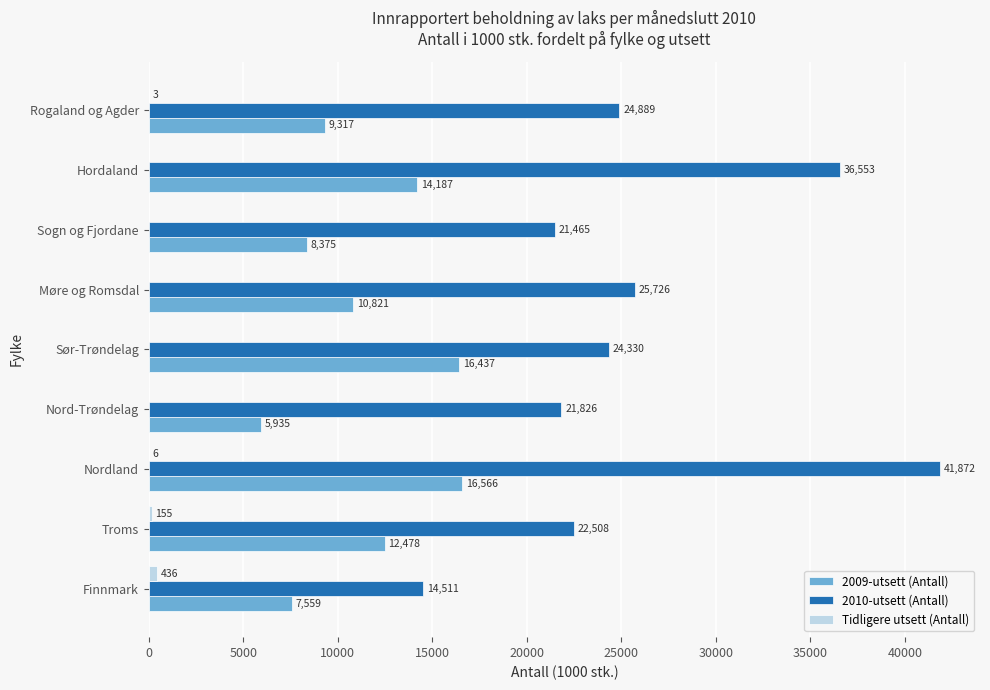

At which category is the sum across all series the highest?

Nordland